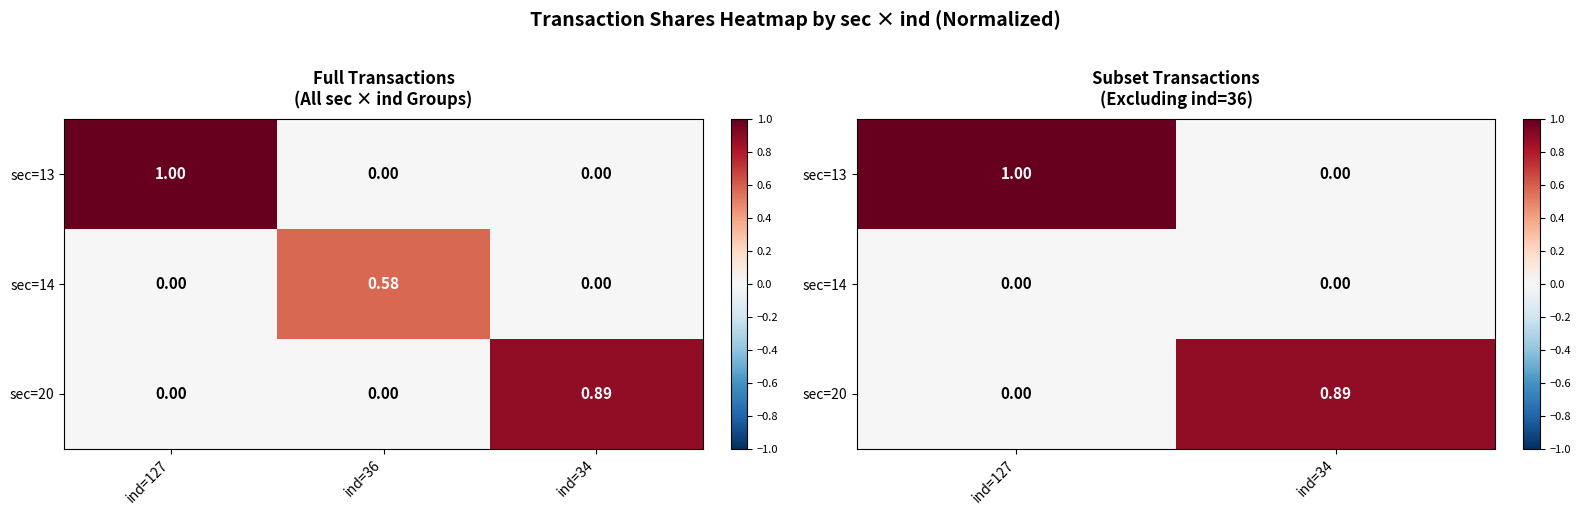

At which label is sec=14 closest to 0?

ind=127